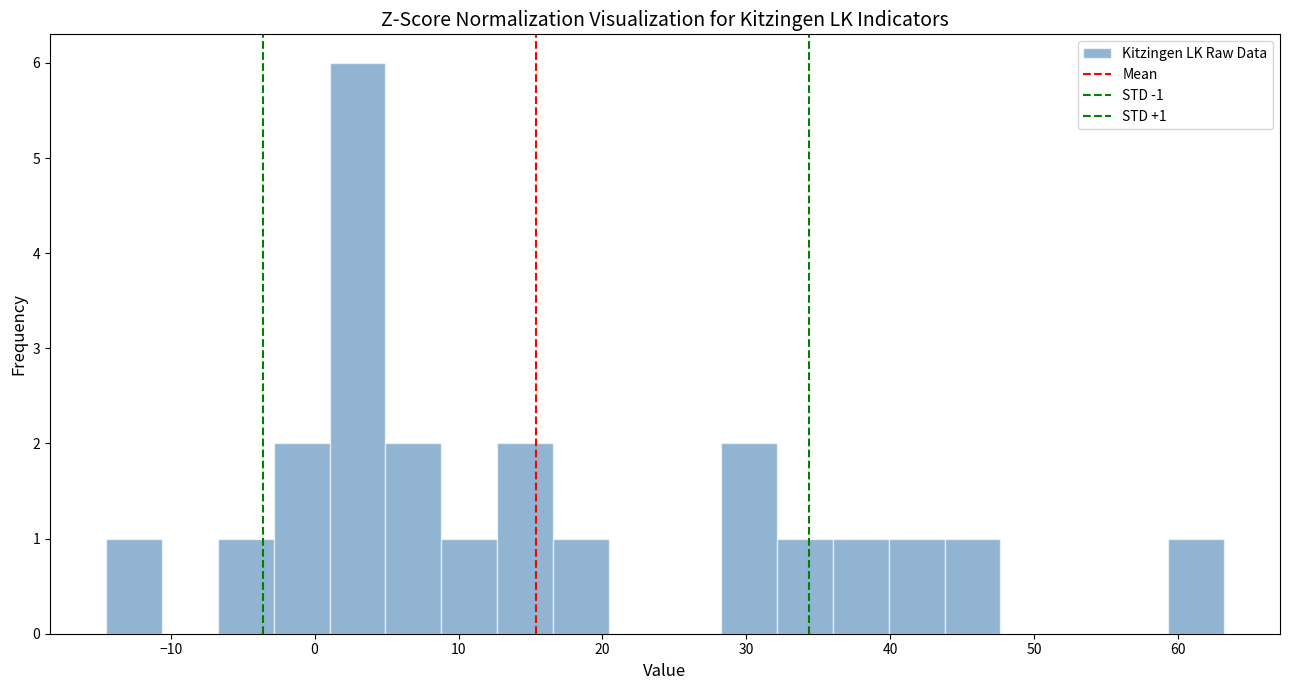

Around what value on the x-axis is the tallest bar? Give the approximate position of its centre, as read against the axis.

3